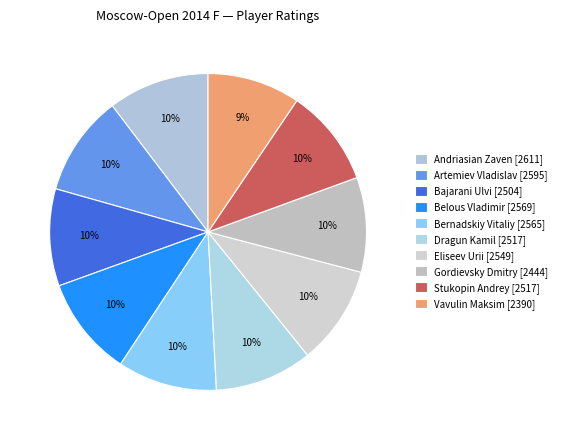

Count the number of slices in the pie.

10